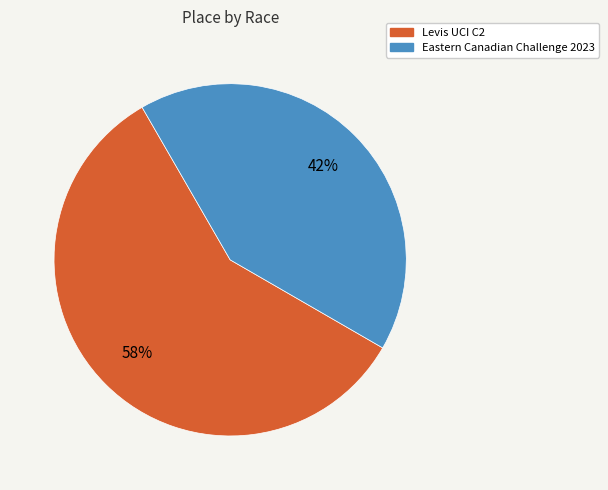

Is there any slice that represents more than half of the pie?

Yes